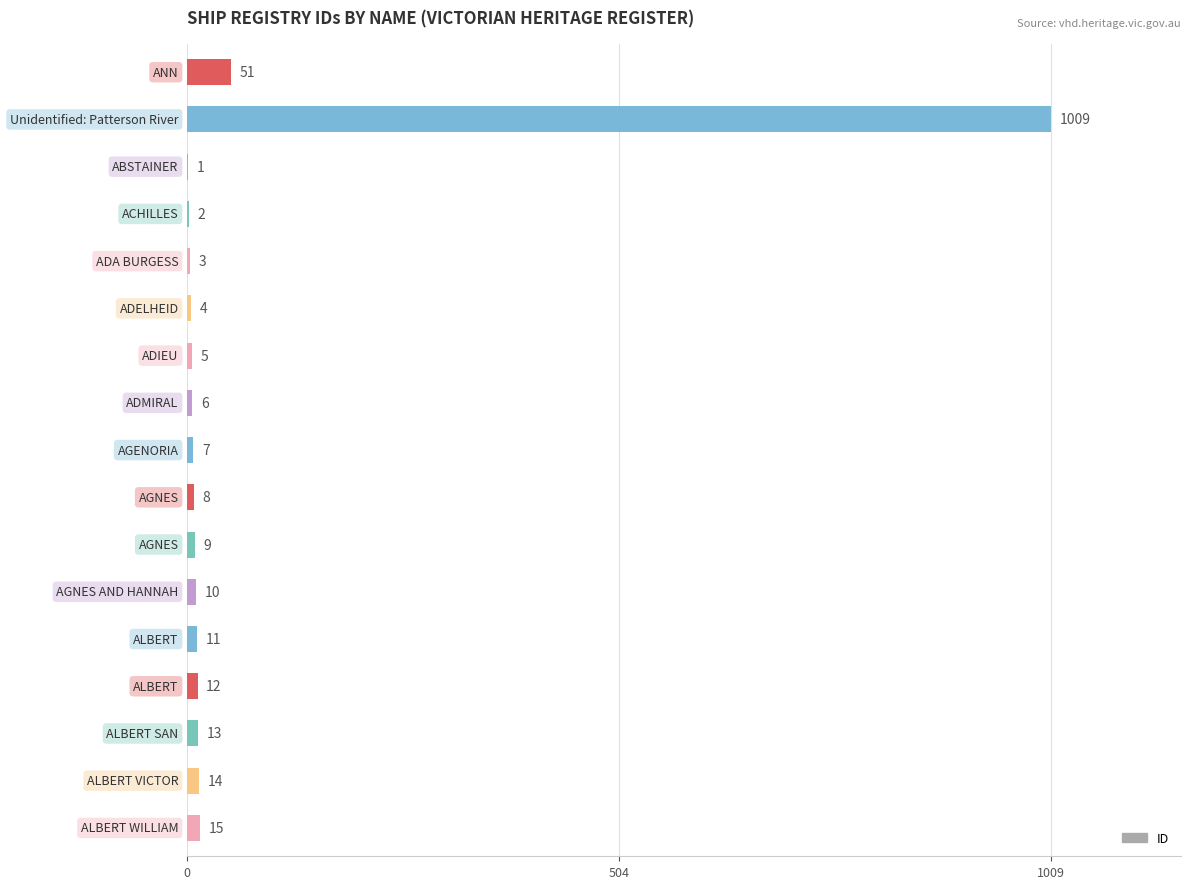

Are the bars grouped side by side (vs. stacked)?

No